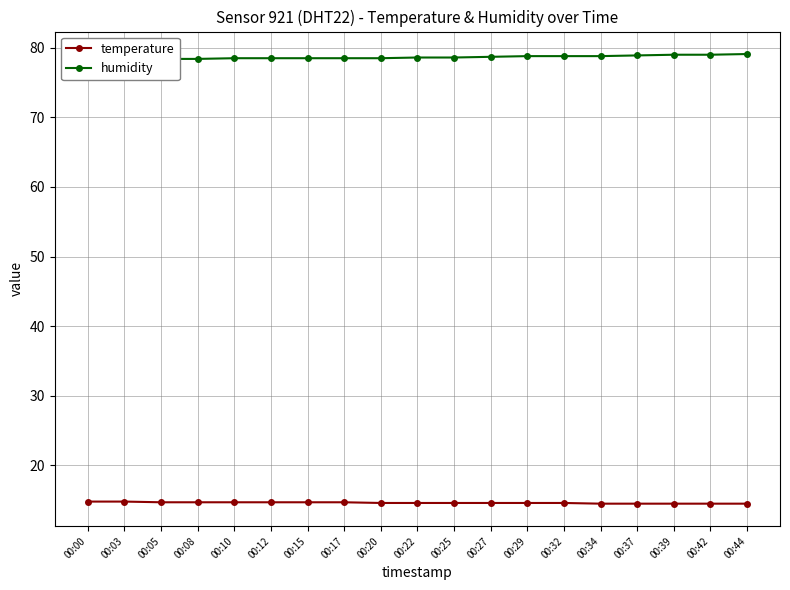

Reading right to left, what are all the values shown in this chart?

temperature: 00:44=14.5	00:42=14.5	00:39=14.5	00:37=14.5	00:34=14.5	00:32=14.6	00:29=14.6	00:27=14.6	00:25=14.6	00:22=14.6	00:20=14.6	00:17=14.7	00:15=14.7	00:12=14.7	00:10=14.7	00:08=14.7	00:05=14.7	00:03=14.8	00:00=14.8
humidity: 00:44=79.1	00:42=79.0	00:39=79.0	00:37=78.9	00:34=78.8	00:32=78.8	00:29=78.8	00:27=78.7	00:25=78.6	00:22=78.6	00:20=78.5	00:17=78.5	00:15=78.5	00:12=78.5	00:10=78.5	00:08=78.4	00:05=78.4	00:03=78.5	00:00=78.5